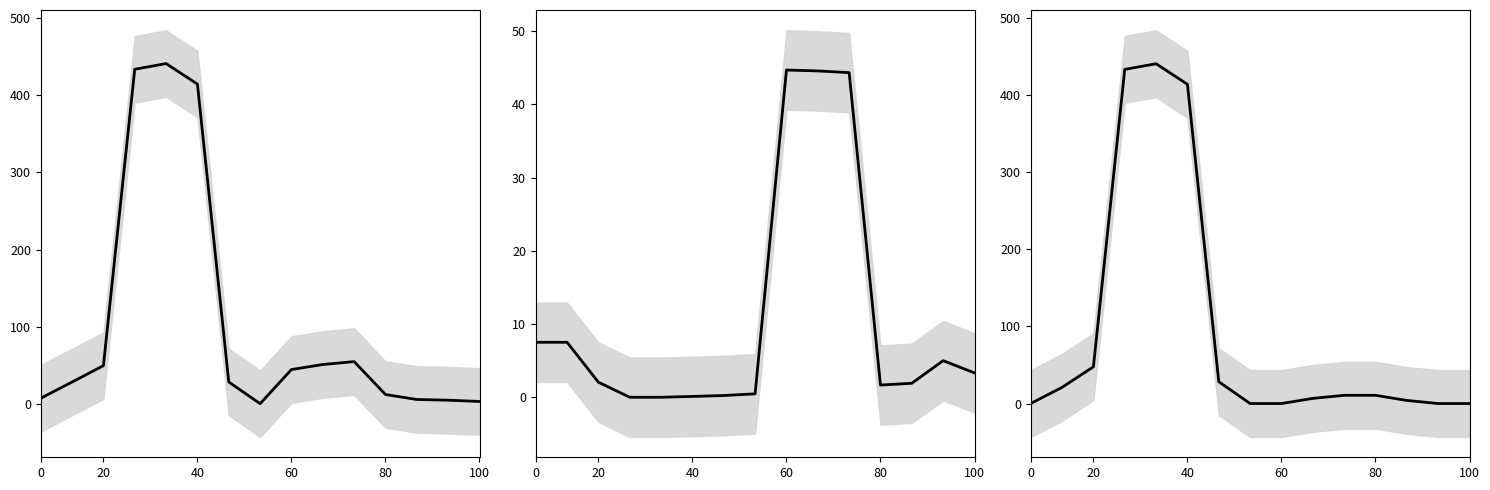

What is the value of the 总计 point at the 13th from the left?

5.9